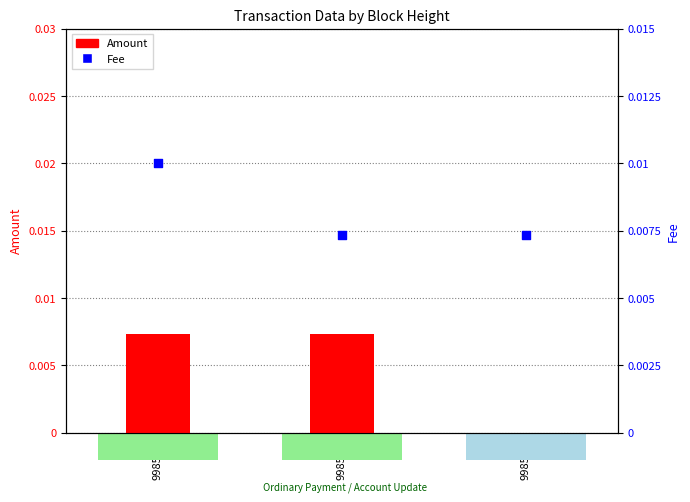

Which series contains the lowest Y value?

Amount